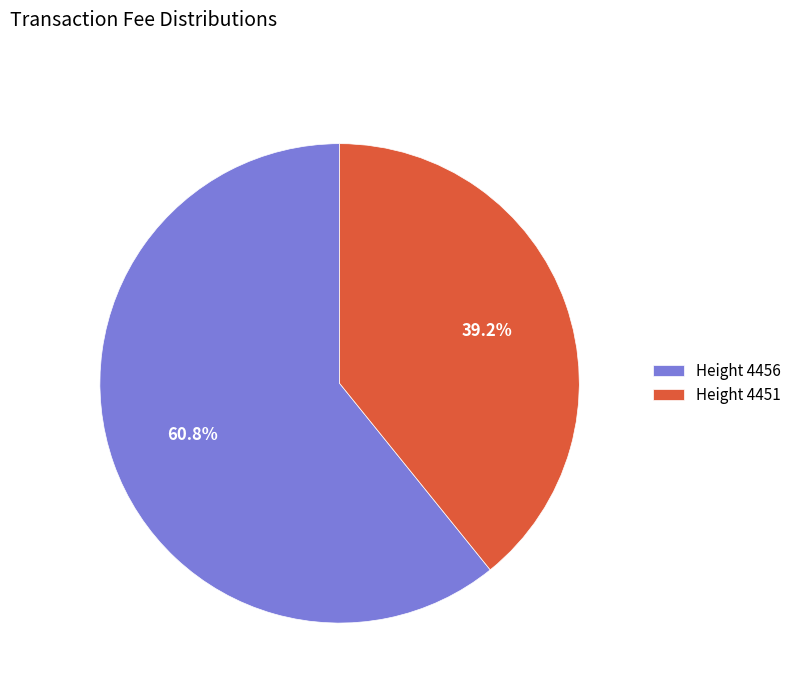

Rank the categories by value from highest to lowest.

Height 4456, Height 4451